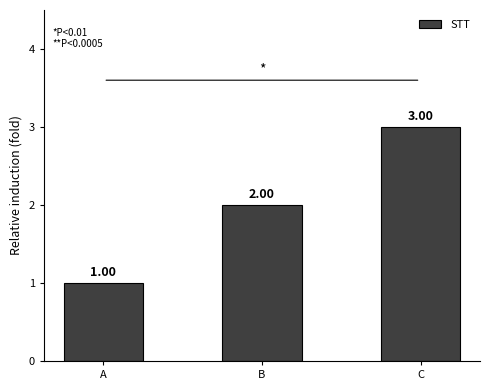

The value at C is 1. True or false?

False